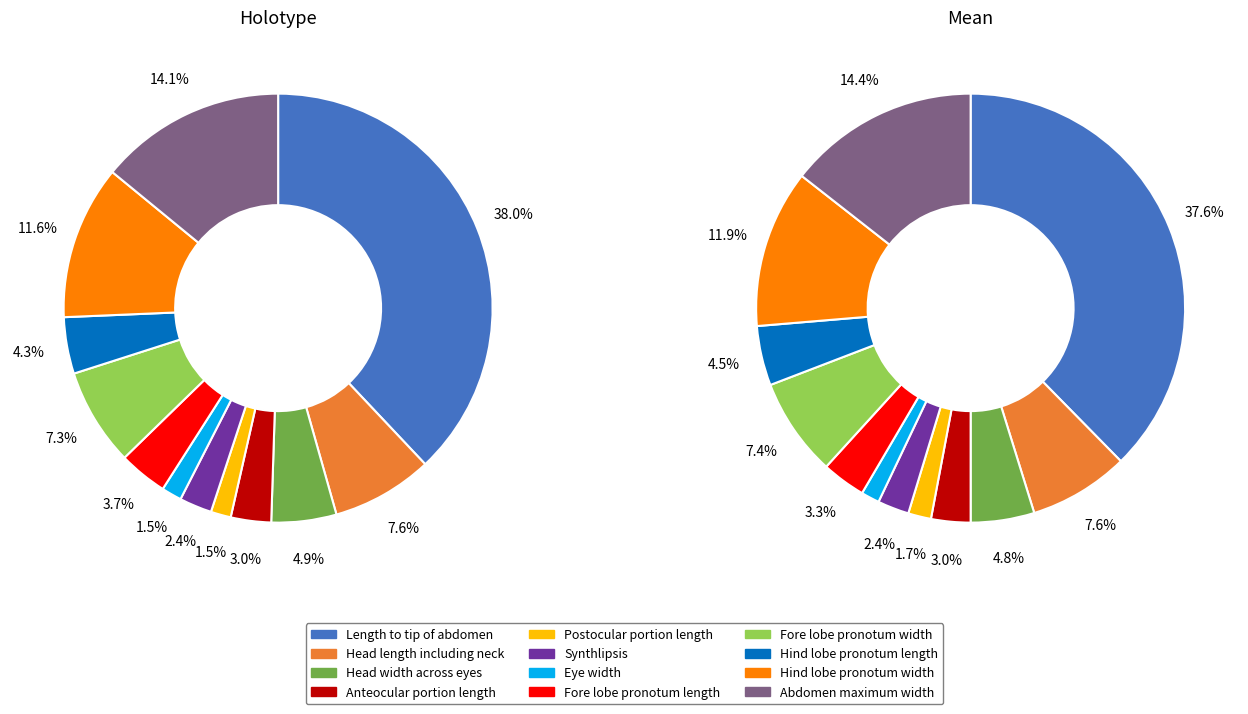

How many segments does this pie chart have?

12